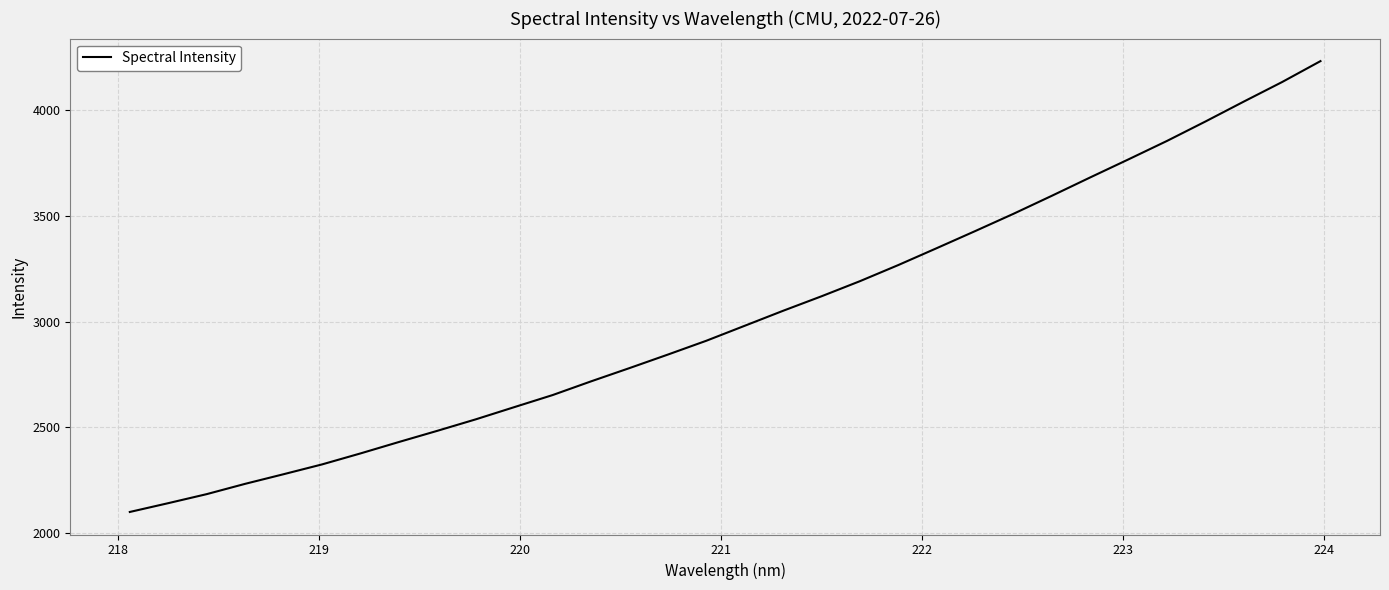

What is the difference between the maximum and minimum values?

2134.1